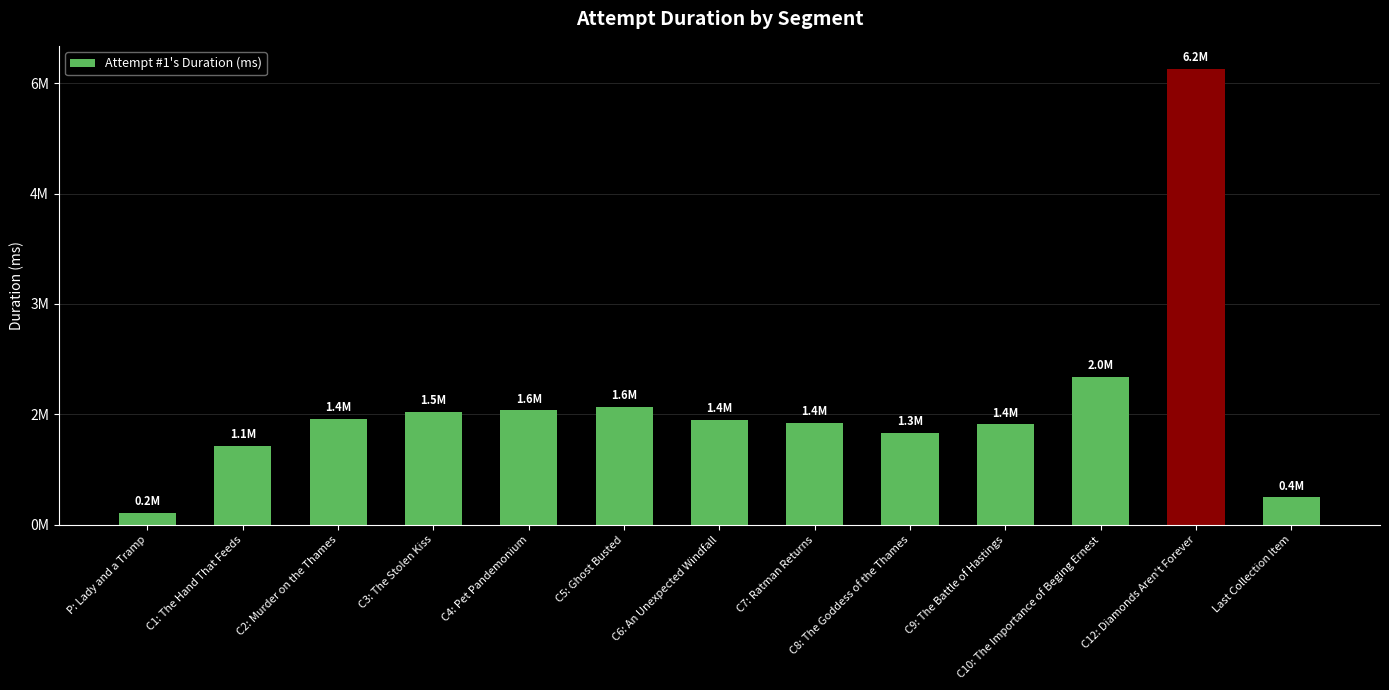

What is the change in value from P: Lady and a Tramp to C6: An Unexpected Windfall?

+1266792